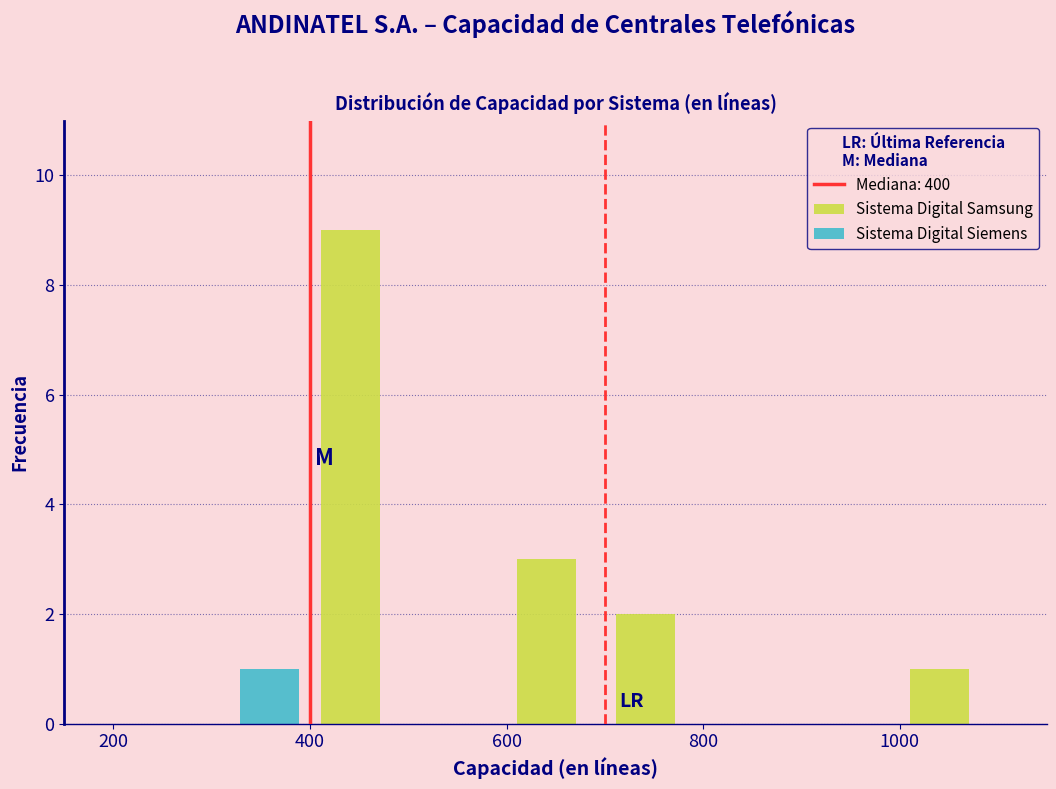

Reading left to right, transcribe this chart: for each range on the x-axis, give the height of each series' bar. The values are not printed on the chart, so give them approximately, as read against the axis.

200 to 300: Sistema Digital Samsung=0	Sistema Digital Siemens=0
300 to 400: Sistema Digital Samsung=0	Sistema Digital Siemens=1
400 to 500: Sistema Digital Samsung=9	Sistema Digital Siemens=0
500 to 600: Sistema Digital Samsung=0	Sistema Digital Siemens=0
600 to 700: Sistema Digital Samsung=3	Sistema Digital Siemens=0
700 to 800: Sistema Digital Samsung=2	Sistema Digital Siemens=0
800 to 900: Sistema Digital Samsung=0	Sistema Digital Siemens=0
900 to 1000: Sistema Digital Samsung=0	Sistema Digital Siemens=0
1000 to 1100: Sistema Digital Samsung=1	Sistema Digital Siemens=0